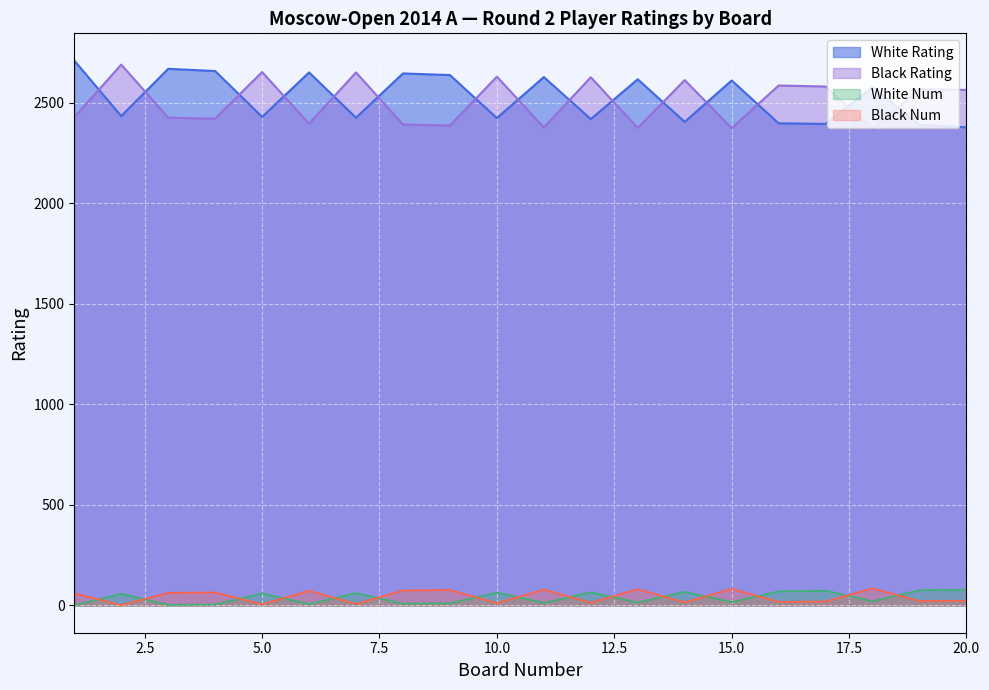

What is the value of the Black Num point at the 19th from the left?

22